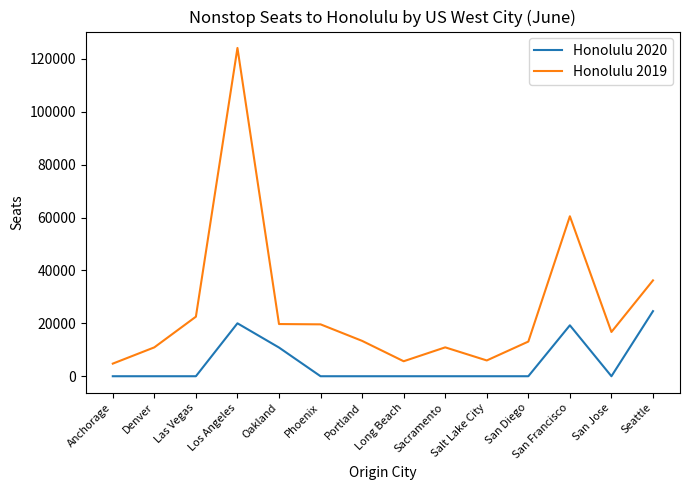

What is the difference between the highest and lowest values at San Francisco?

41231